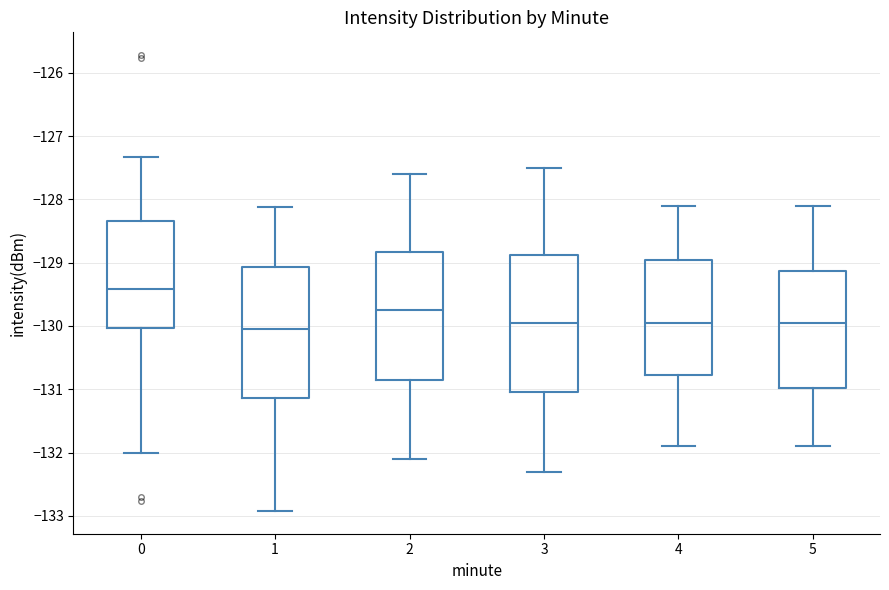

Which box's median line is the highest?

0